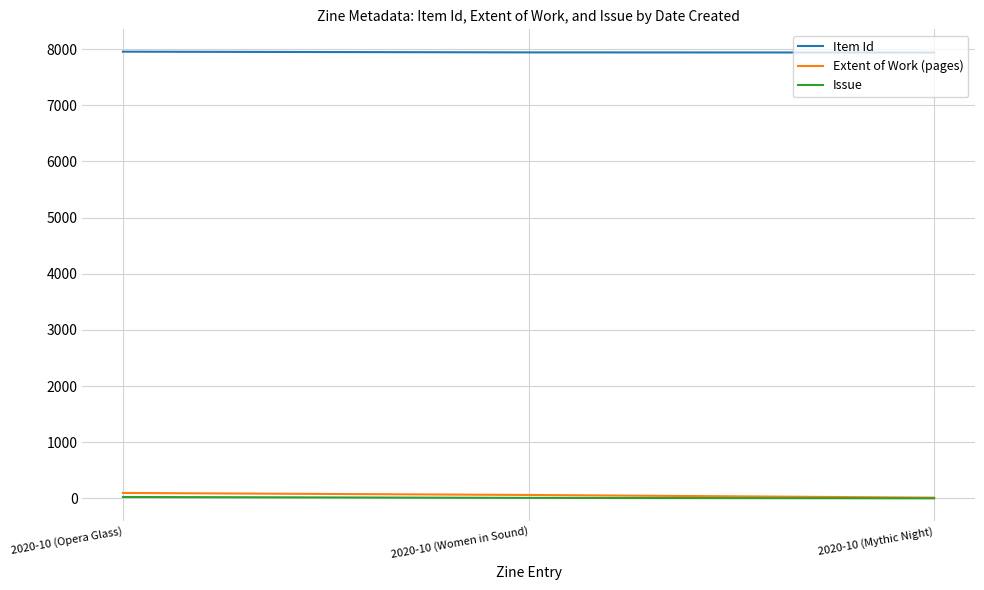

Is the value of Item Id at 2020-10 (Opera Glass) greater than the value of Extent of Work (pages) at 2020-10 (Mythic Night)?

Yes